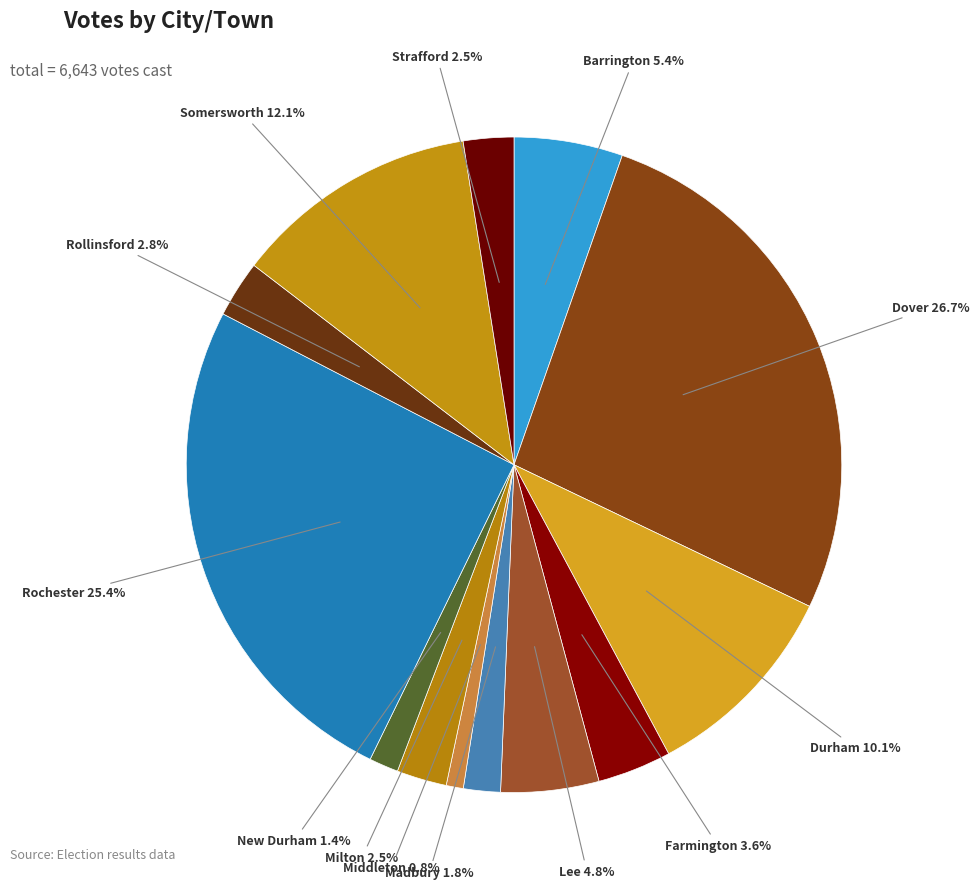

How many slices are in this pie chart?

13